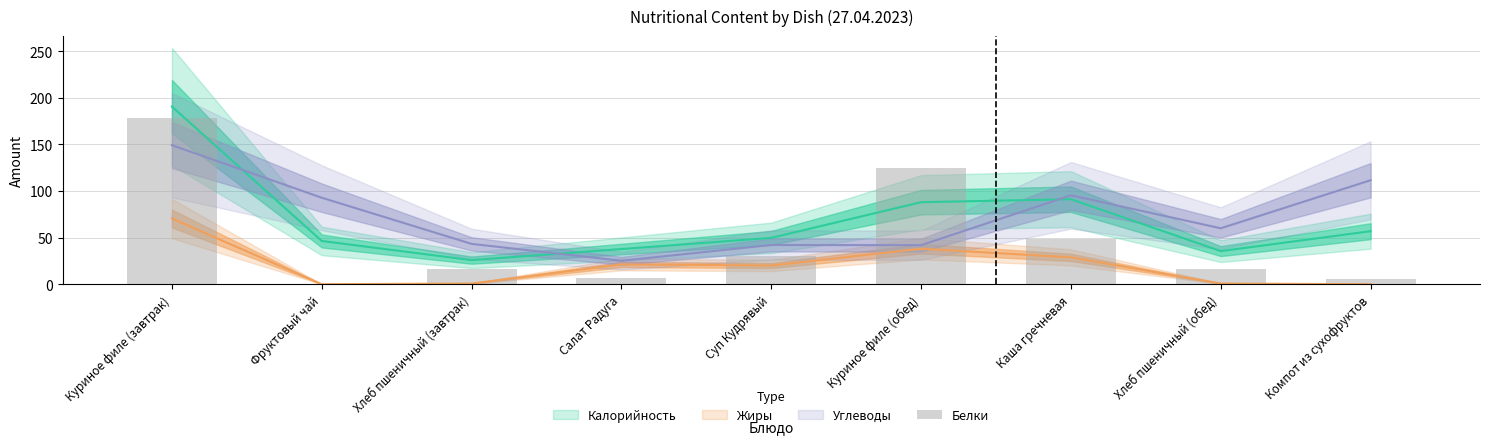

What is the difference between the second highest and minimum values?

124.6